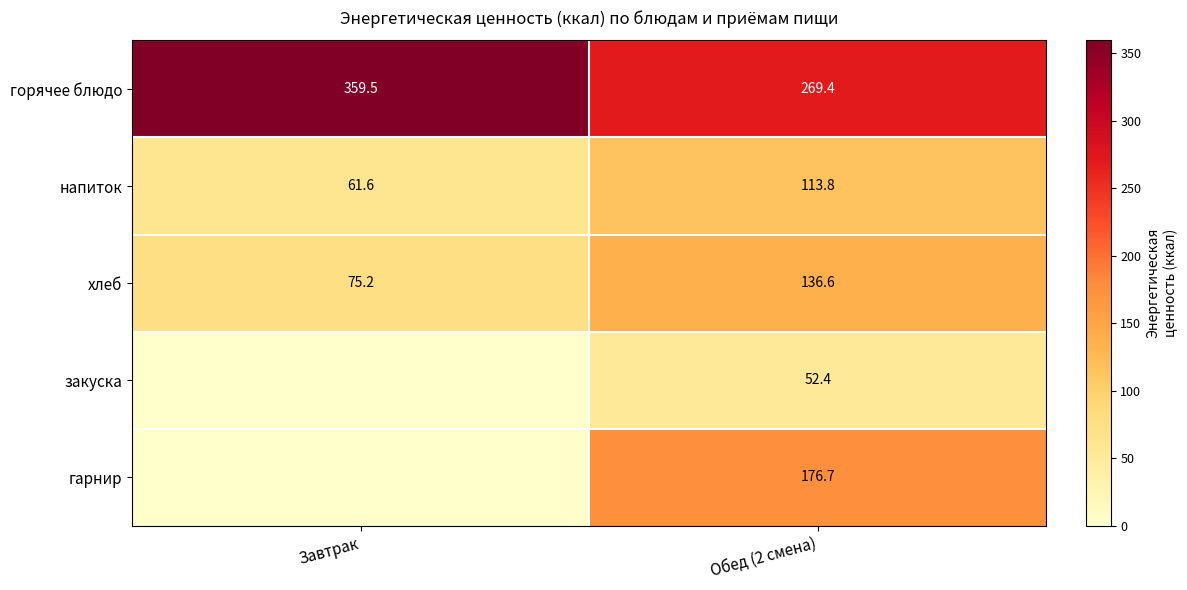

What is the total value across all series at Завтрак?

496.3